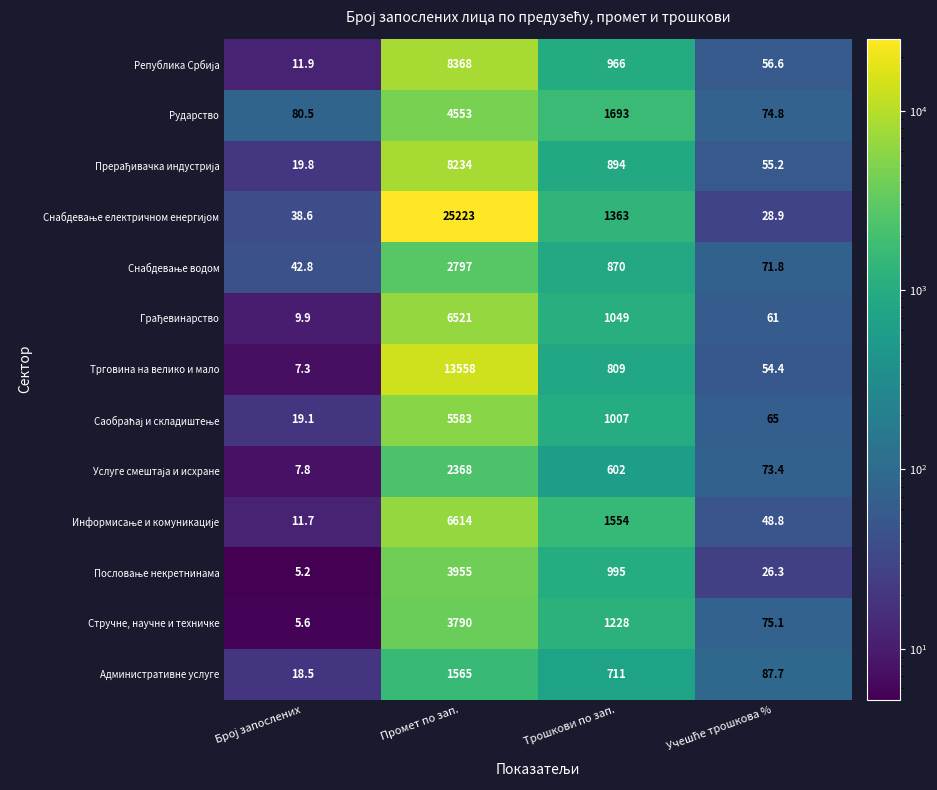

What is the minimum value for Стручне, научне и техничке?

5.6